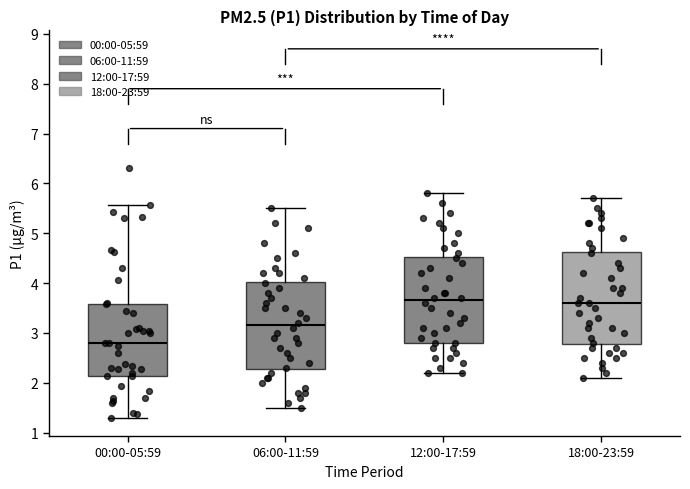

Reading left to right, transcribe this box plot: for each box, give where its median line is, the range the box spans, and where its two whiskers end, as read against the y-axis. The values are not printed on the chart, so give them approximately, as read against the axis.

00:00-05:59: median 2.8, box 2.1 to 3.6, whiskers 1.3 to 5.6
06:00-11:59: median 3.2, box 2.3 to 4.0, whiskers 1.5 to 5.5
12:00-17:59: median 3.7, box 2.8 to 4.5, whiskers 2.2 to 5.8
18:00-23:59: median 3.6, box 2.8 to 4.6, whiskers 2.1 to 5.7